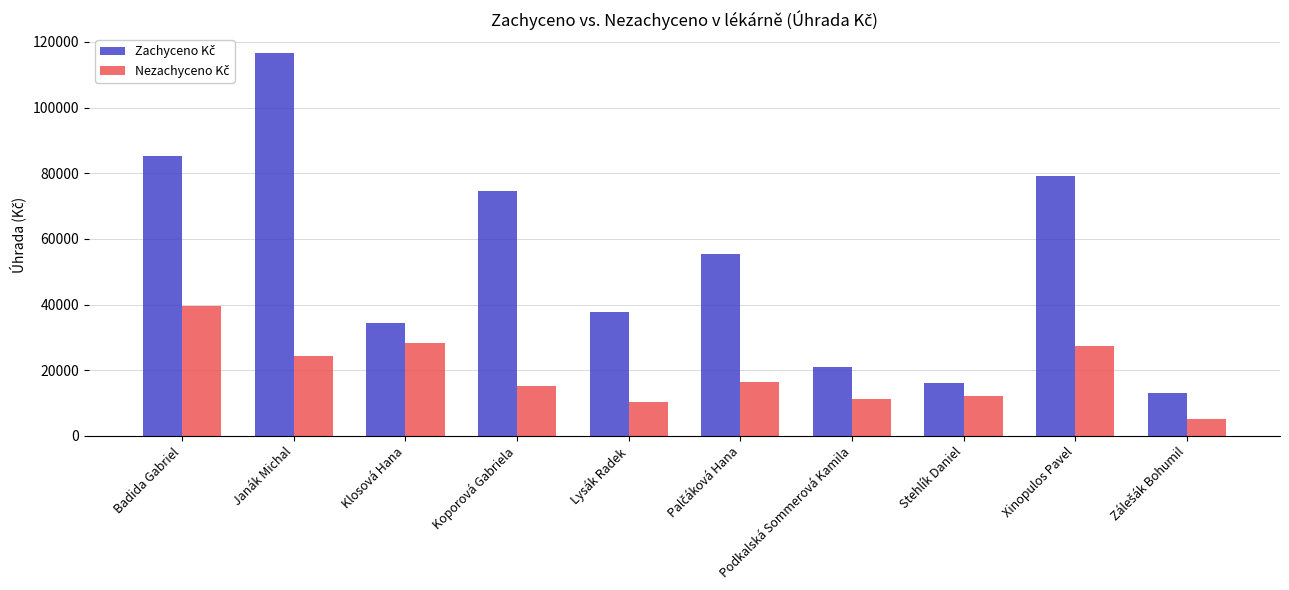

Which category has the highest value across all series?

Janák Michal